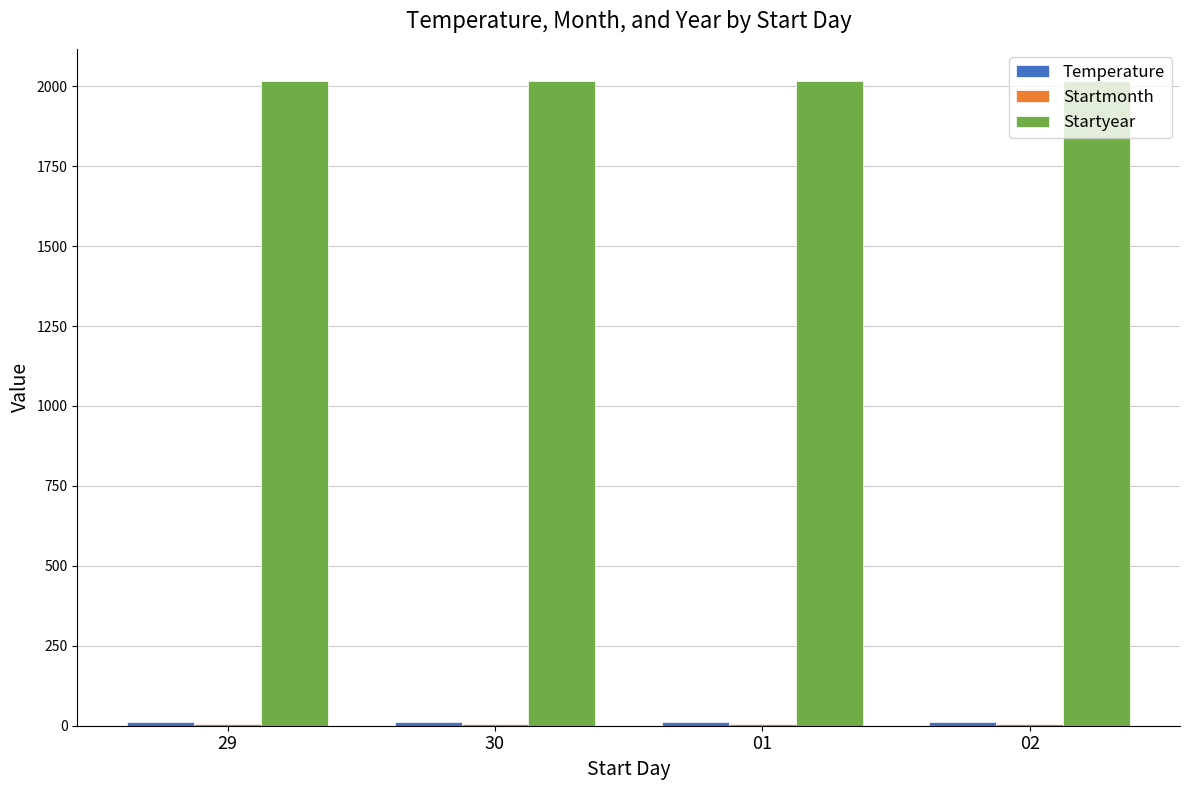

Which series has the largest total across all categories?

Startyear